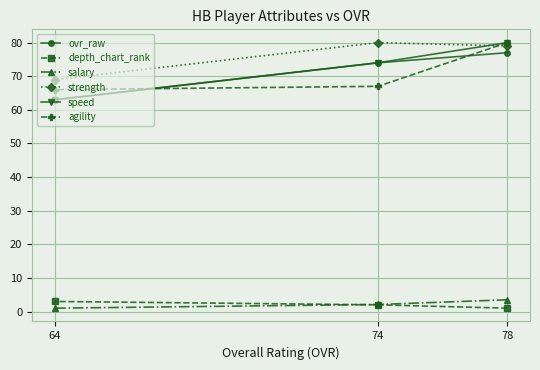

What is the difference between the highest and lowest values at 64?

68.0